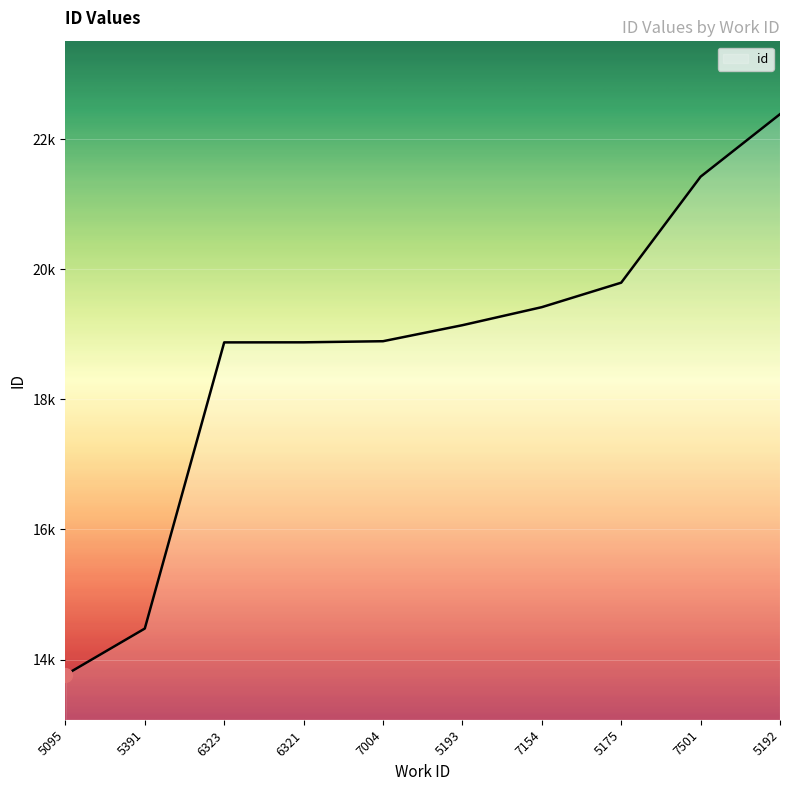

Approximately how many times larger is the value at 7154 compared to 5391?

1.3